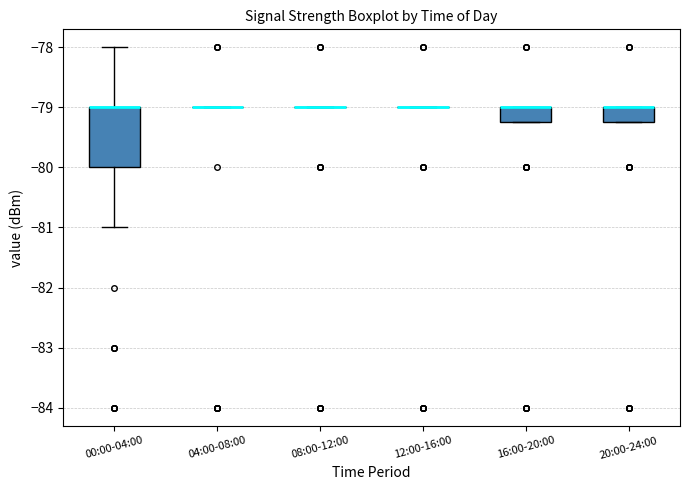

Reading left to right, read every box against the y-axis: the position of its median line, the range the box covers, and the ends of its whiskers. The values are not printed on the chart, so give them approximately, as read against the axis.

00:00-04:00: median -79.0 (drawn on the box's upper edge), box -80.0 to -79.0, whiskers -81.0 to -78.0
04:00-08:00: box collapsed to a line at -79.0, whiskers -79.0 to -79.0
08:00-12:00: box collapsed to a line at -79.0, whiskers -79.0 to -79.0
12:00-16:00: box collapsed to a line at -79.0, whiskers -79.0 to -79.0
16:00-20:00: median -79.0 (drawn on the box's upper edge), box -79.2 to -79.0, whiskers -79.2 to -79.0
20:00-24:00: median -79.0 (drawn on the box's upper edge), box -79.2 to -79.0, whiskers -79.2 to -79.0